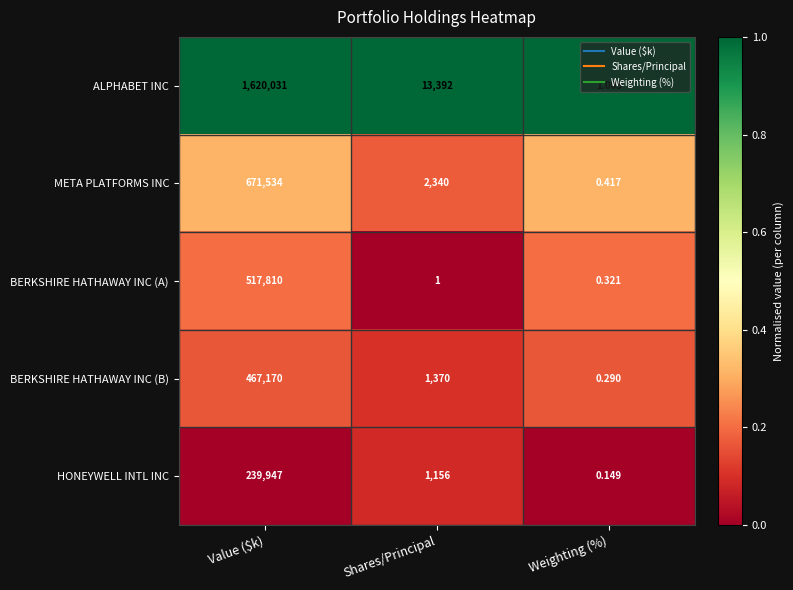

At which category does the chart reach its minimum across all series?

Weighting (%)